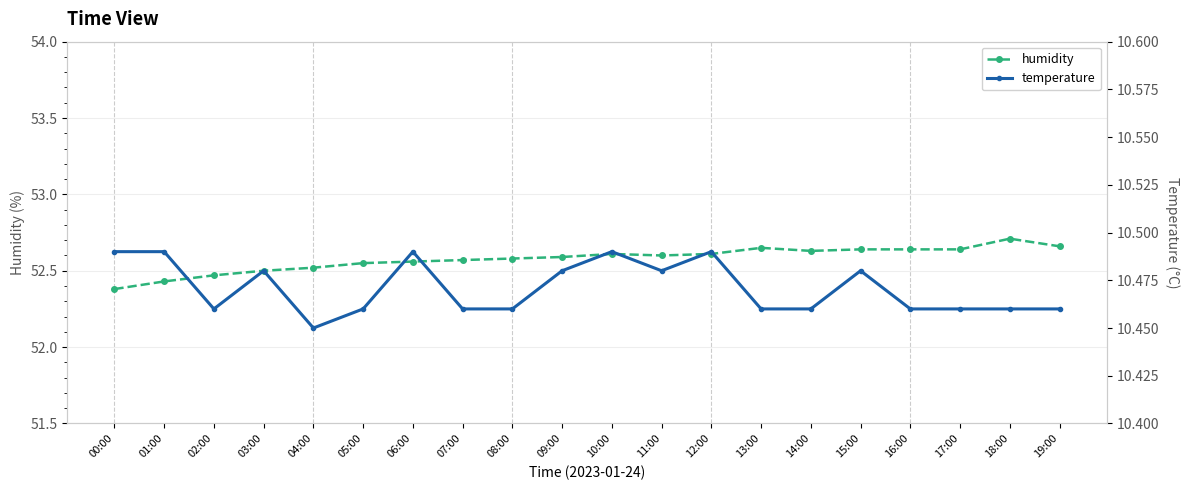

Reading left to right, transcribe all the data shown in this chart.

humidity: 52.4	52.4	52.5	52.5	52.5	52.5	52.6	52.6	52.6	52.6	52.6	52.6	52.6	52.6	52.6	52.6	52.6	52.6	52.7	52.7
temperature: 10.5	10.5	10.5	10.5	10.4	10.5	10.5	10.5	10.5	10.5	10.5	10.5	10.5	10.5	10.5	10.5	10.5	10.5	10.5	10.5